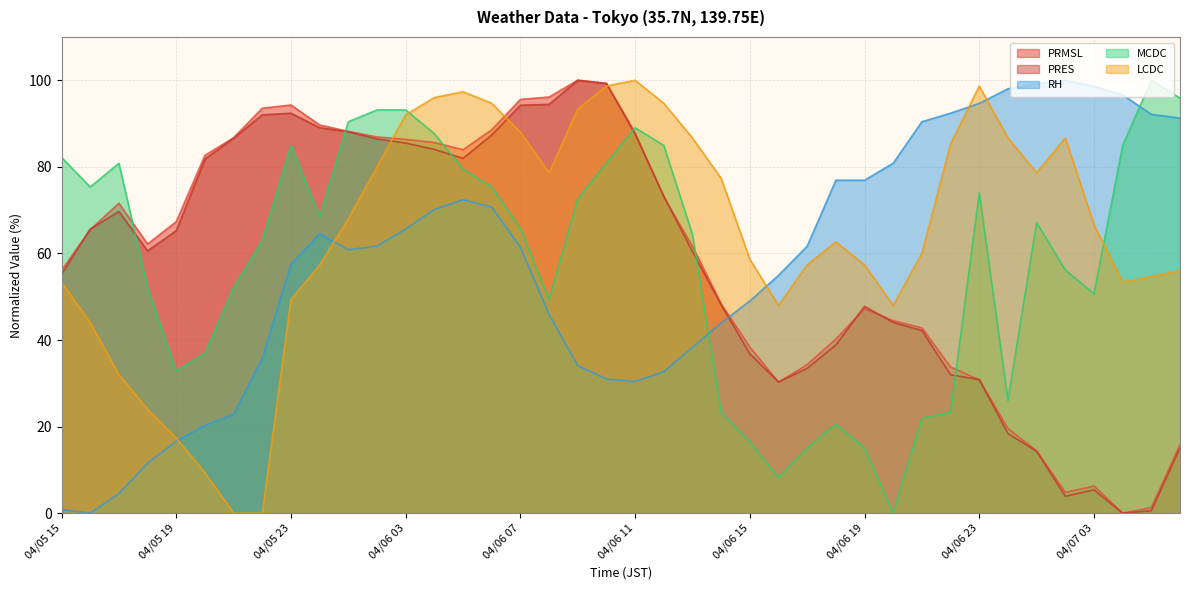

Reading left to right, what are all the values shown in this chart?

PRMSL: 04/05 15=56.1	04/05 16=65.5	04/05 17=71.6	04/05 18=62.2	04/05 19=67.3	04/05 20=82.7	04/05 21=86.7	04/05 22=93.5	04/05 23=94.3	04/06 00=89.7	04/06 01=88.2	04/06 02=86.9	04/06 03=86.3	04/06 04=85.6	04/06 05=83.9	04/06 06=88.6	04/06 07=95.6	04/06 08=96.1	04/06 09=100.0	04/06 10=99.3	04/06 11=87.8	04/06 12=73.1	04/06 13=61.6	04/06 14=48.3	04/06 15=38.4	04/06 16=30.3	04/06 17=34.3	04/06 18=40.2	04/06 19=47.2	04/06 20=44.5	04/06 21=42.8	04/06 22=33.8	04/06 23=30.8	04/07 00=19.6	04/07 01=14.4	04/07 02=4.8	04/07 03=6.3	04/07 04=0.0	04/07 05=1.3	04/07 06=15.9
PRES: 04/05 15=55.2	04/05 16=65.6	04/05 17=69.7	04/05 18=60.6	04/05 19=65.2	04/05 20=81.8	04/05 21=86.6	04/05 22=92.0	04/05 23=92.4	04/06 00=89.0	04/06 01=88.1	04/06 02=86.4	04/06 03=85.5	04/06 04=84.0	04/06 05=82.0	04/06 06=87.4	04/06 07=94.2	04/06 08=94.4	04/06 09=100.0	04/06 10=99.3	04/06 11=87.5	04/06 12=73.2	04/06 13=60.4	04/06 14=48.1	04/06 15=36.8	04/06 16=30.3	04/06 17=33.5	04/06 18=38.8	04/06 19=47.8	04/06 20=44.1	04/06 21=42.2	04/06 22=32.0	04/06 23=30.9	04/07 00=18.4	04/07 01=14.3	04/07 02=3.9	04/07 03=5.4	04/07 04=0.0	04/07 05=0.6	04/07 06=15.1
RH: 04/05 15=0.8	04/05 16=0.0	04/05 17=4.5	04/05 18=11.5	04/05 19=16.6	04/05 20=20.3	04/05 21=22.8	04/05 22=35.8	04/05 23=57.5	04/06 00=64.5	04/06 01=60.8	04/06 02=61.7	04/06 03=65.6	04/06 04=70.1	04/06 05=72.4	04/06 06=70.7	04/06 07=61.4	04/06 08=45.9	04/06 09=34.1	04/06 10=31.0	04/06 11=30.4	04/06 12=32.7	04/06 13=38.3	04/06 14=43.9	04/06 15=49.0	04/06 16=54.9	04/06 17=61.7	04/06 18=76.9	04/06 19=76.9	04/06 20=80.8	04/06 21=90.4	04/06 22=92.4	04/06 23=94.6	04/07 00=98.0	04/07 01=99.2	04/07 02=100.0	04/07 03=98.6	04/07 04=96.6	04/07 05=92.1	04/07 06=91.3
MCDC: 04/05 15=82.2	04/05 16=75.3	04/05 17=80.8	04/05 18=52.1	04/05 19=32.9	04/05 20=37.0	04/05 21=52.1	04/05 22=63.0	04/05 23=84.9	04/06 00=68.5	04/06 01=90.4	04/06 02=93.2	04/06 03=93.2	04/06 04=87.7	04/06 05=79.5	04/06 06=75.3	04/06 07=65.8	04/06 08=49.3	04/06 09=72.6	04/06 10=80.8	04/06 11=89.0	04/06 12=84.9	04/06 13=64.4	04/06 14=23.3	04/06 15=16.4	04/06 16=8.2	04/06 17=15.1	04/06 18=20.5	04/06 19=15.1	04/06 20=0.0	04/06 21=21.9	04/06 22=23.3	04/06 23=74.0	04/07 00=26.0	04/07 01=67.1	04/07 02=56.2	04/07 03=50.7	04/07 04=84.9	04/07 05=100.0	04/07 06=95.9
LCDC: 04/05 15=53.3	04/05 16=44.0	04/05 17=32.0	04/05 18=24.0	04/05 19=17.3	04/05 20=9.3	04/05 21=0.0	04/05 22=0.0	04/05 23=49.3	04/06 00=57.3	04/06 01=68.0	04/06 02=80.0	04/06 03=92.0	04/06 04=96.0	04/06 05=97.3	04/06 06=94.7	04/06 07=88.0	04/06 08=78.7	04/06 09=93.3	04/06 10=98.7	04/06 11=100.0	04/06 12=94.7	04/06 13=86.7	04/06 14=77.3	04/06 15=58.7	04/06 16=48.0	04/06 17=57.3	04/06 18=62.7	04/06 19=57.3	04/06 20=48.0	04/06 21=60.0	04/06 22=85.3	04/06 23=98.7	04/07 00=86.7	04/07 01=78.7	04/07 02=86.7	04/07 03=66.7	04/07 04=53.3	04/07 05=54.7	04/07 06=56.0